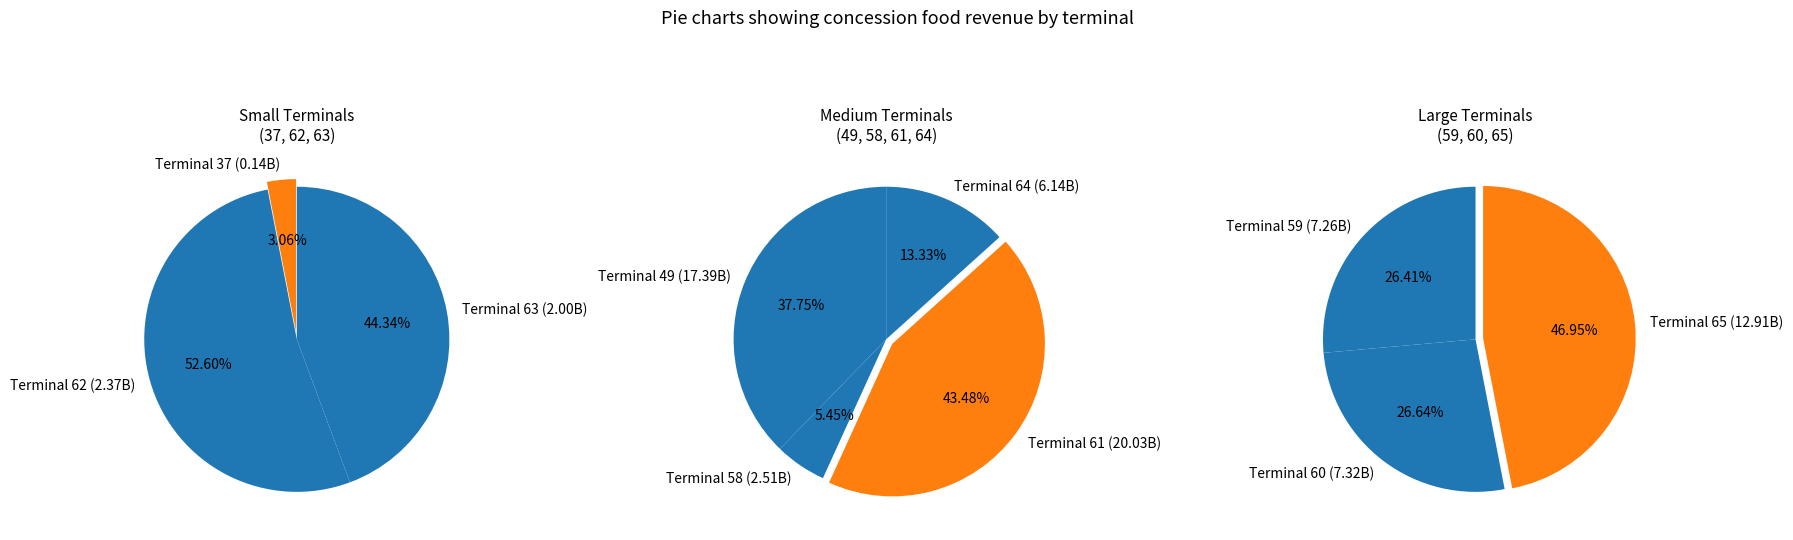

How many slices are in this pie chart?

10